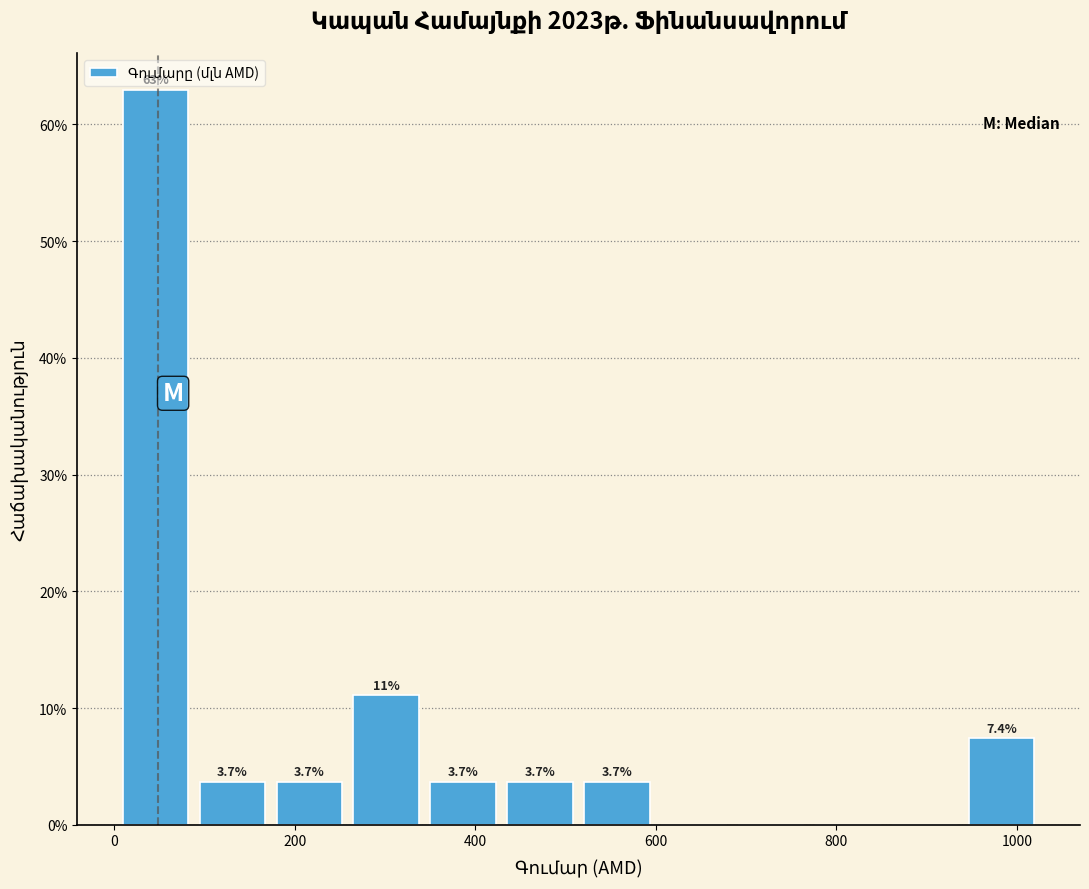

Over which range of the x-axis is the bar tallest?

0 to 80